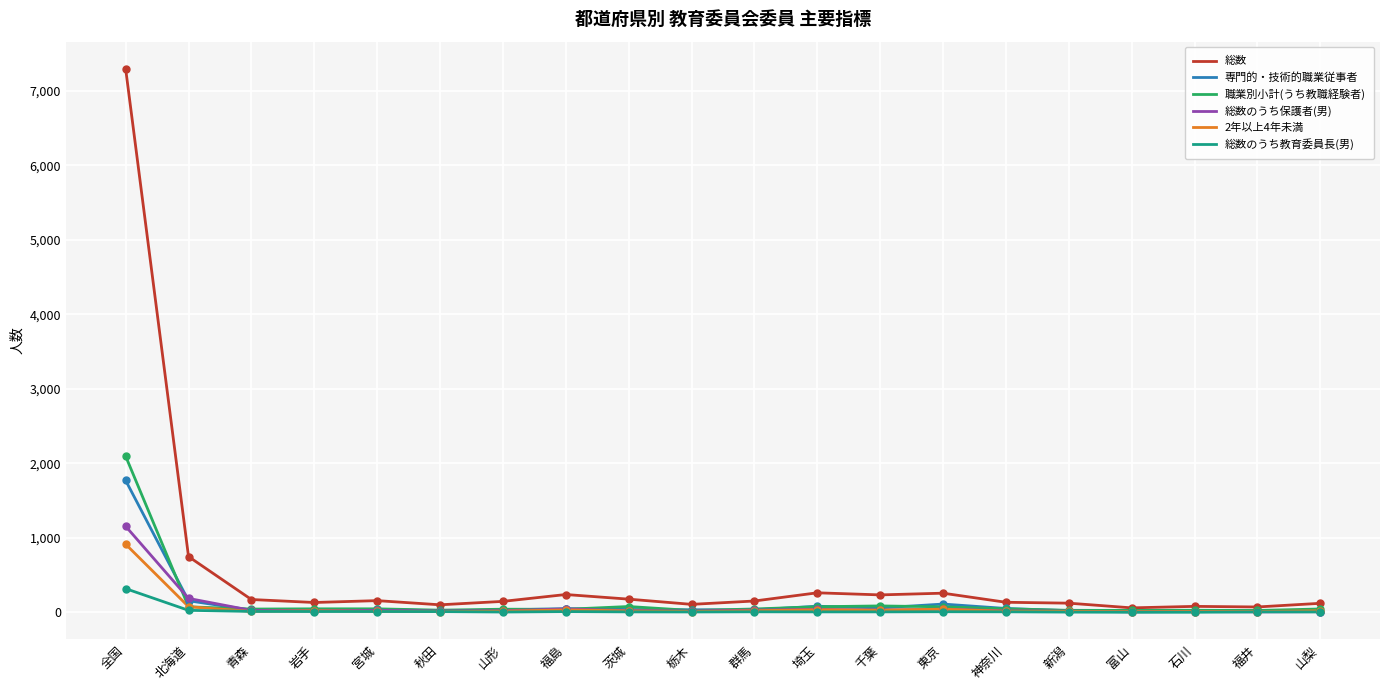

Is this an area chart (filled region under the line)?

No